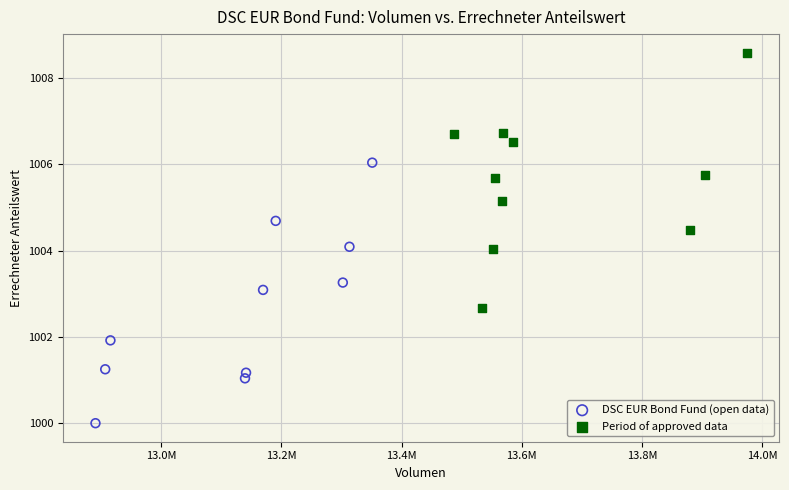

Which series reaches the maximum Y coordinate?

Period of approved data